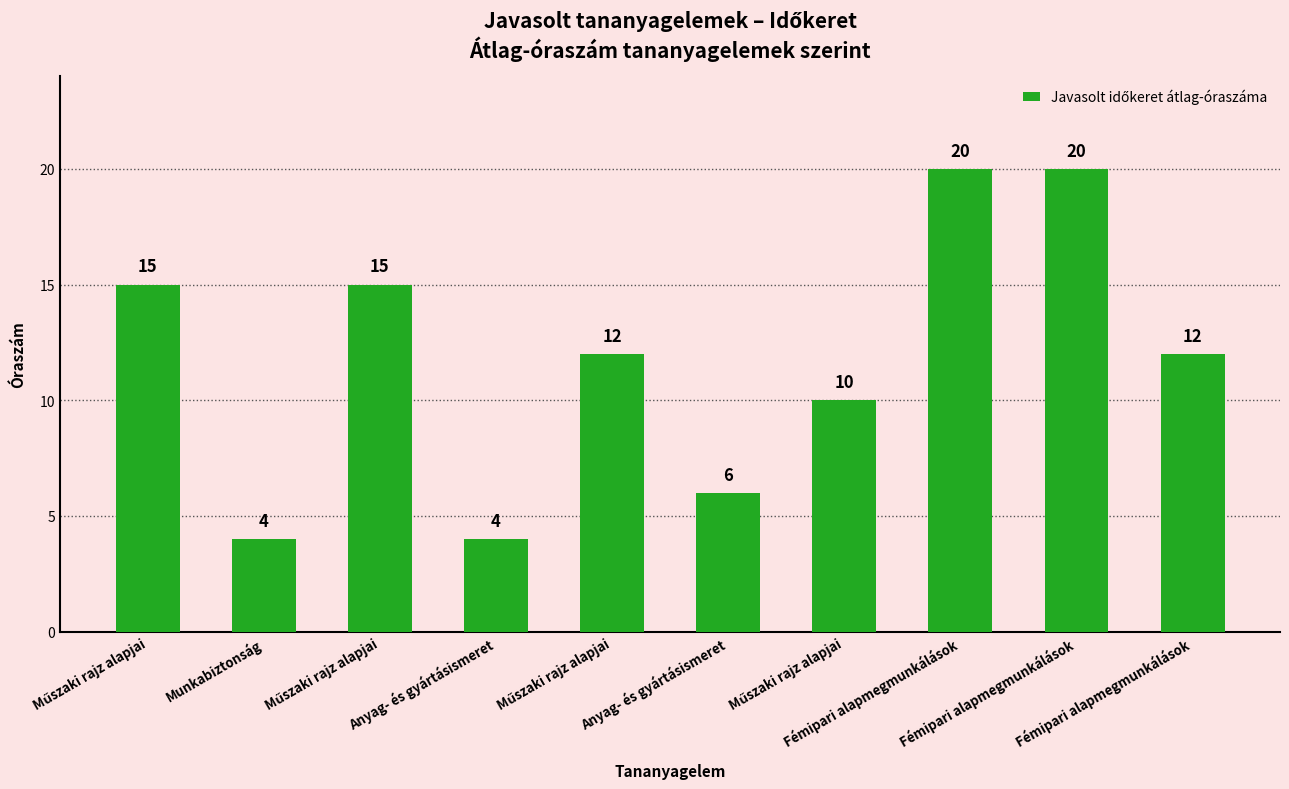

Which label corresponds to the smallest value in the chart?

Munkabiztonság